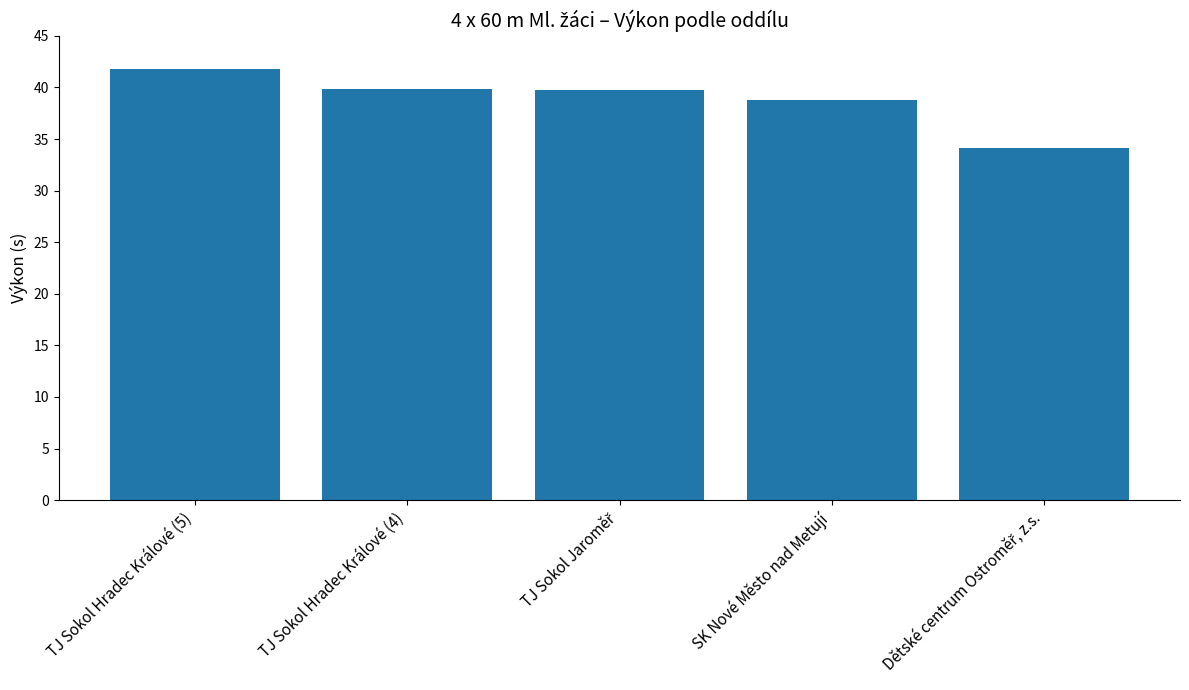

What is the average value?

38.9